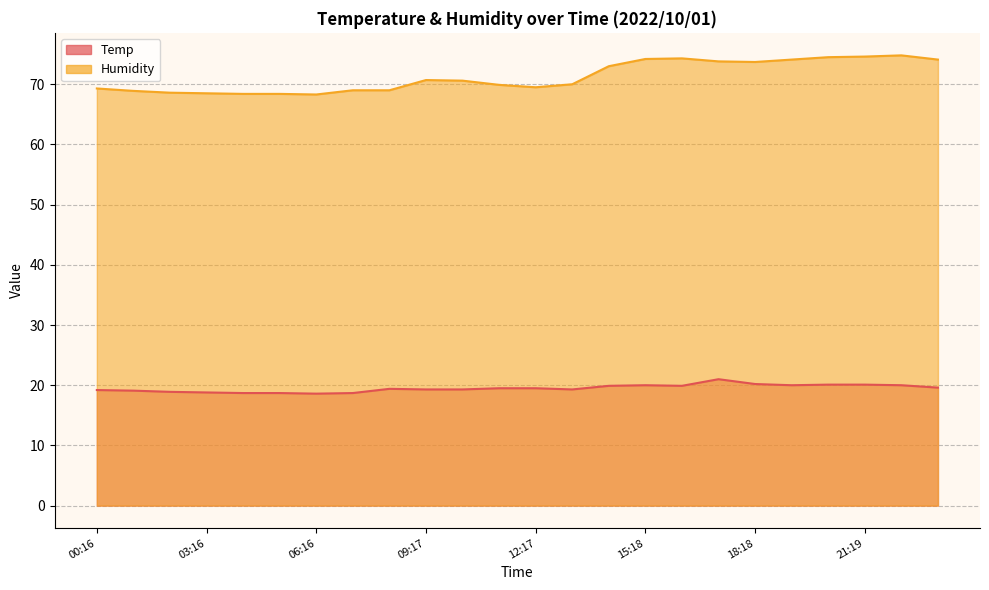

True or false: Humidity and Temp cross at least once.

False